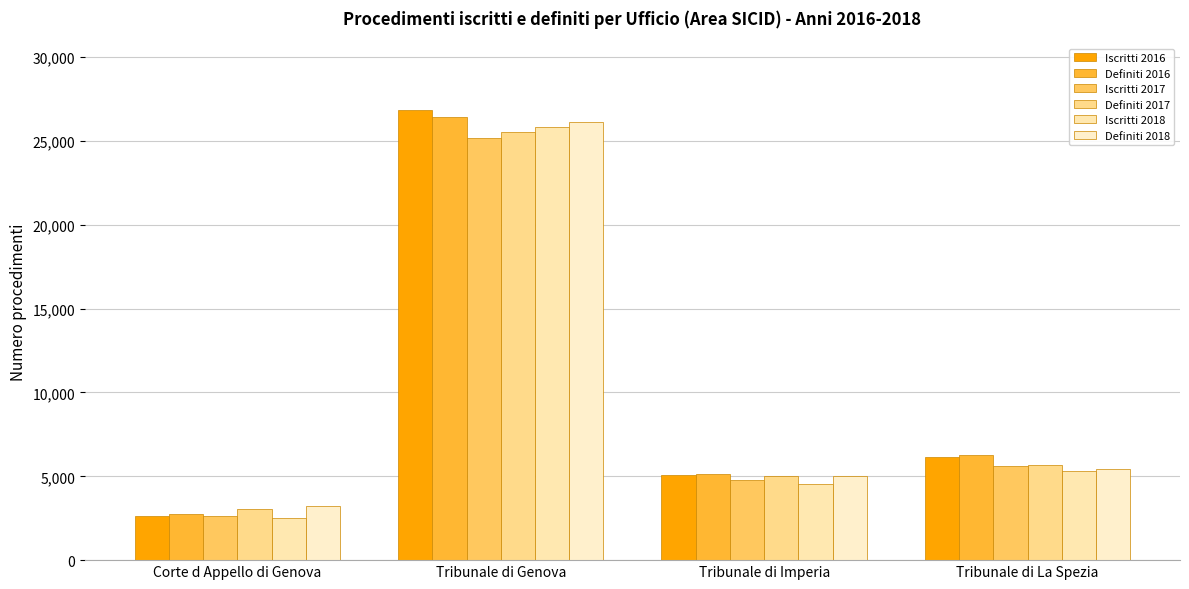

Which category has the highest value across all series?

Tribunale di Genova